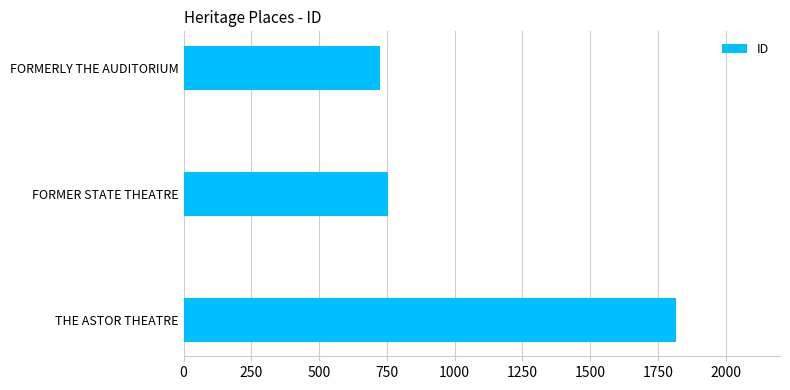

Does the chart contain stacked bars?

No